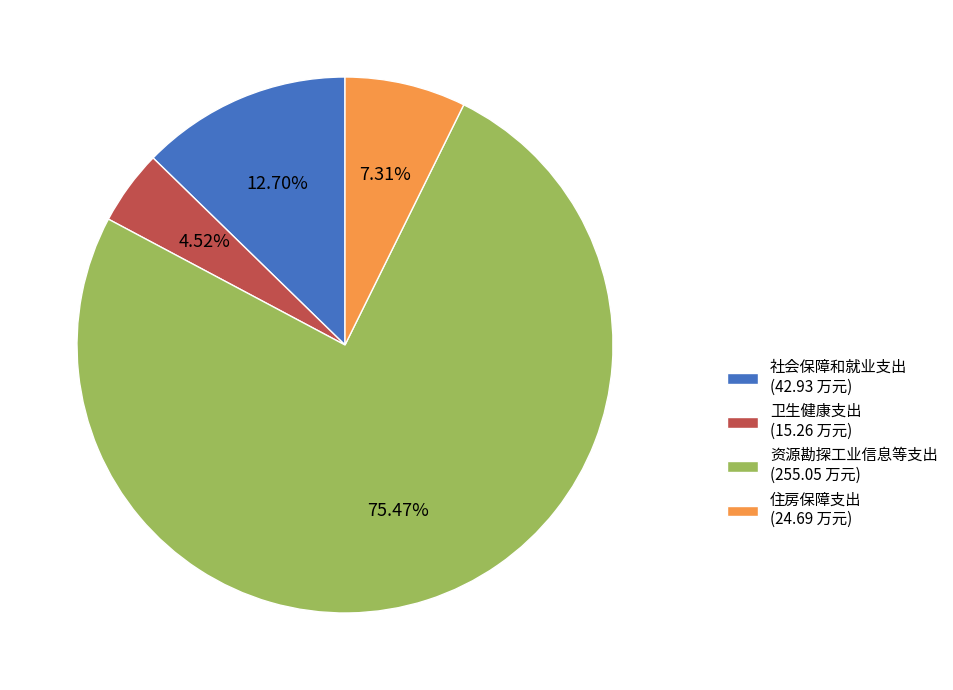

What percentage is NOT represented by 资源勘探工业信息等支出?

24.5%